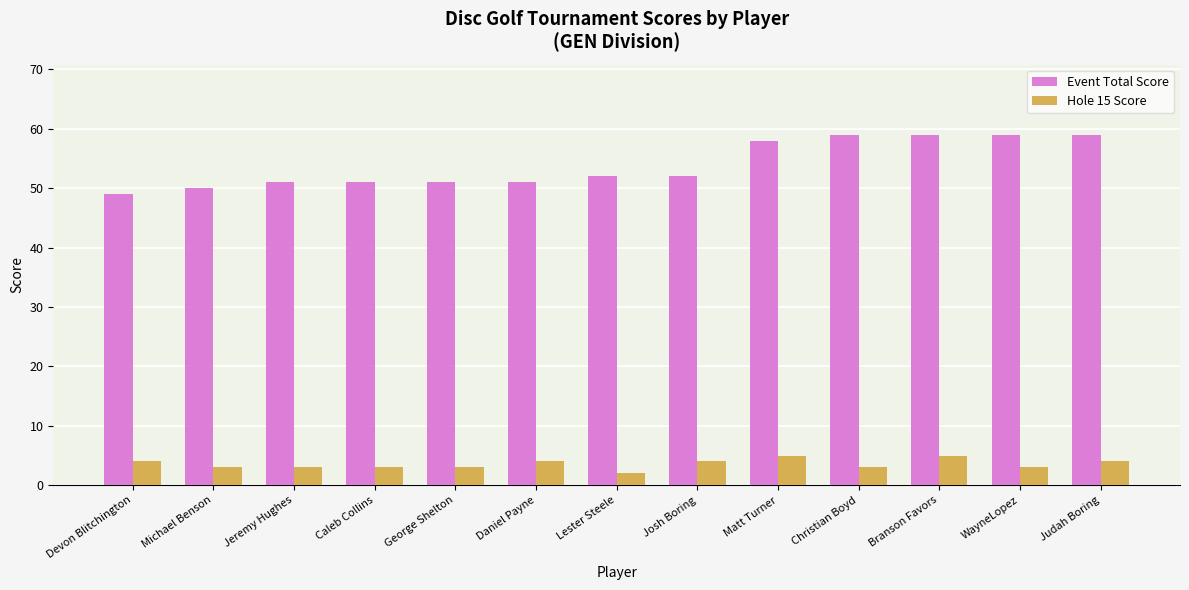

What are all the series names shown in the legend?

Event Total Score, Hole 15 Score